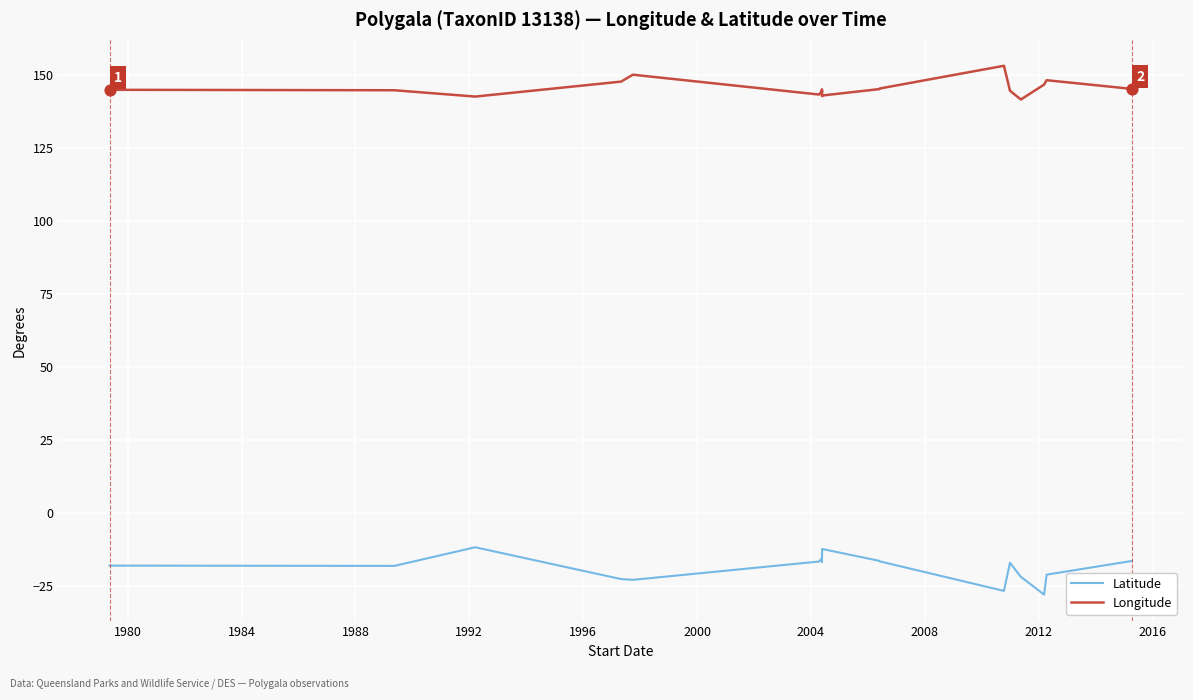

Which series contains the highest Y value?

Longitude